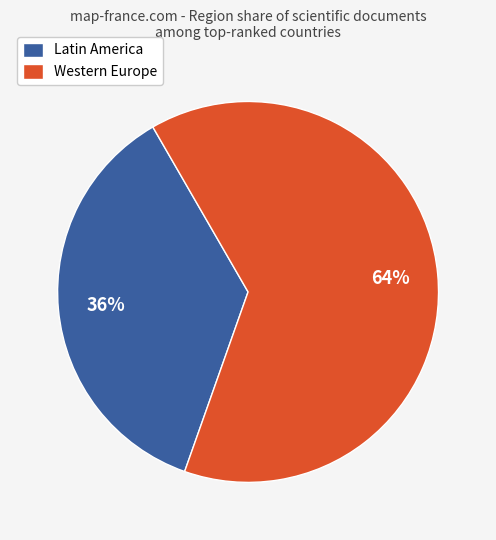

How many slices are in this pie chart?

2